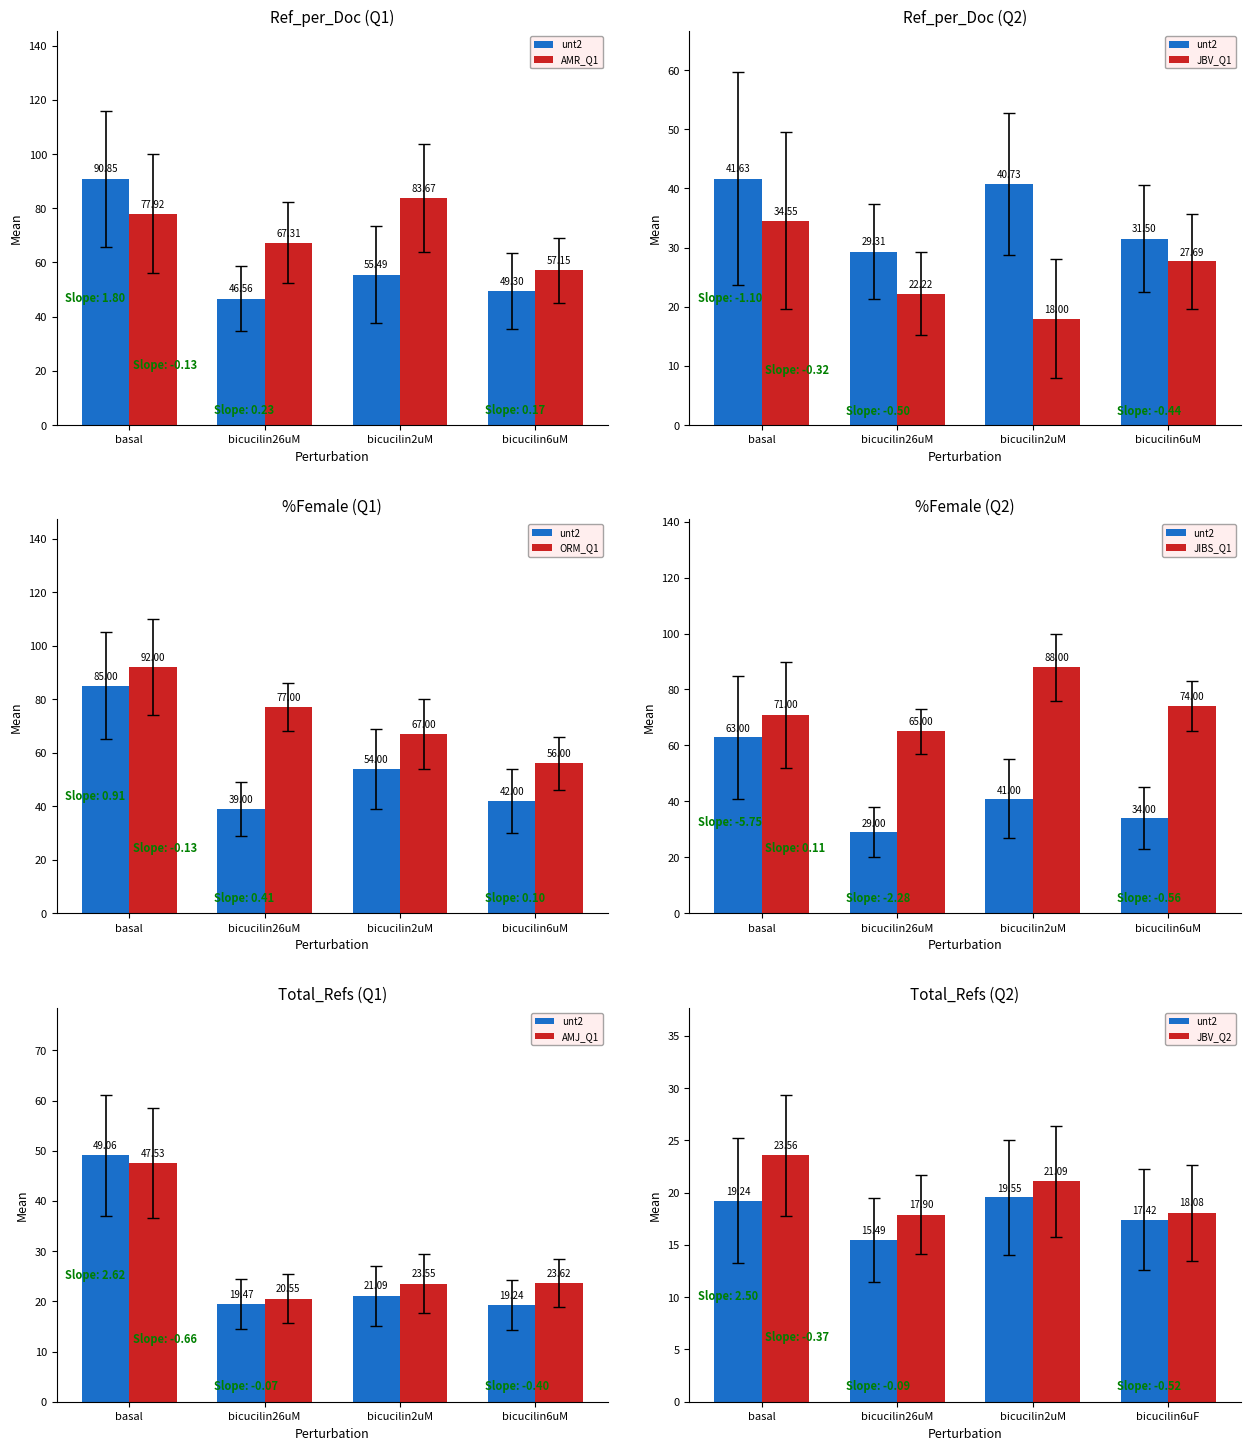

How many bars are there in each group?

2